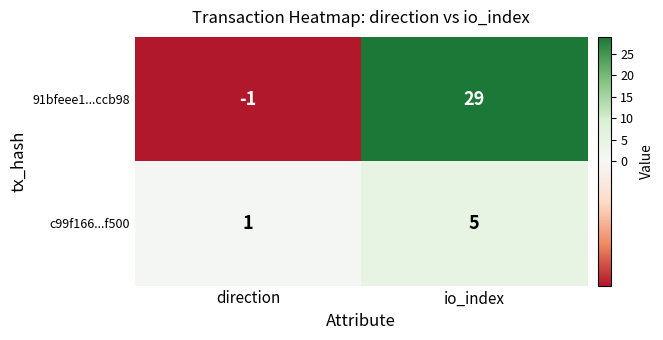

The value of c99f166...f500 at io_index is 2. True or false?

False